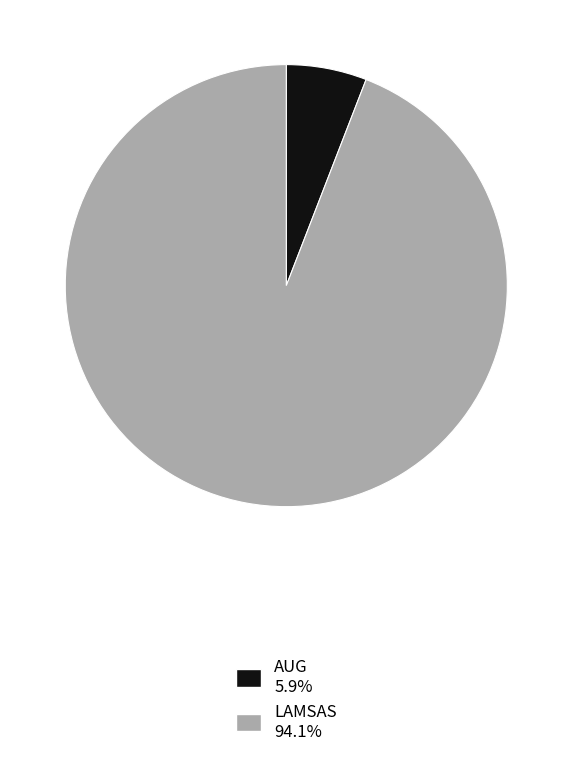

Do AUG and LAMSAS together represent more than half of the pie?

Yes